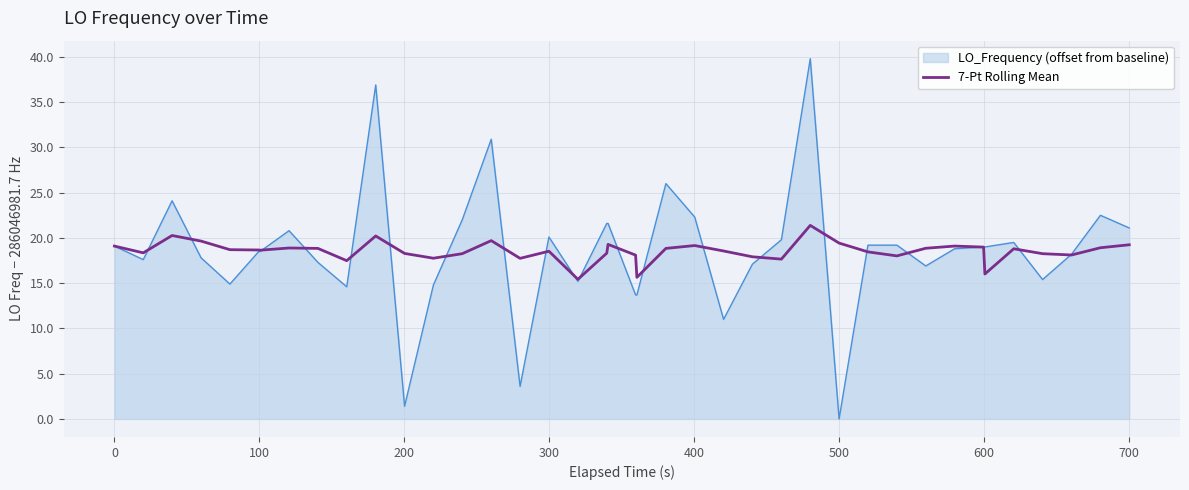

What is the highest value of the LO_Frequency (offset from baseline) series?

39.8